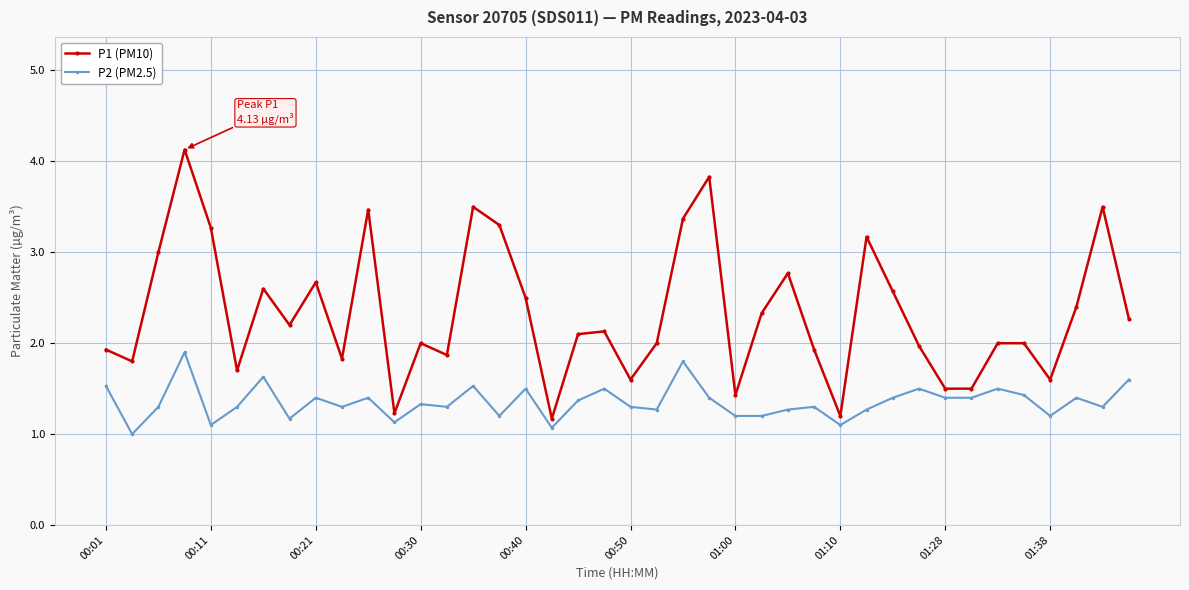

How many data points in P2 (PM2.5) are above 1?

39